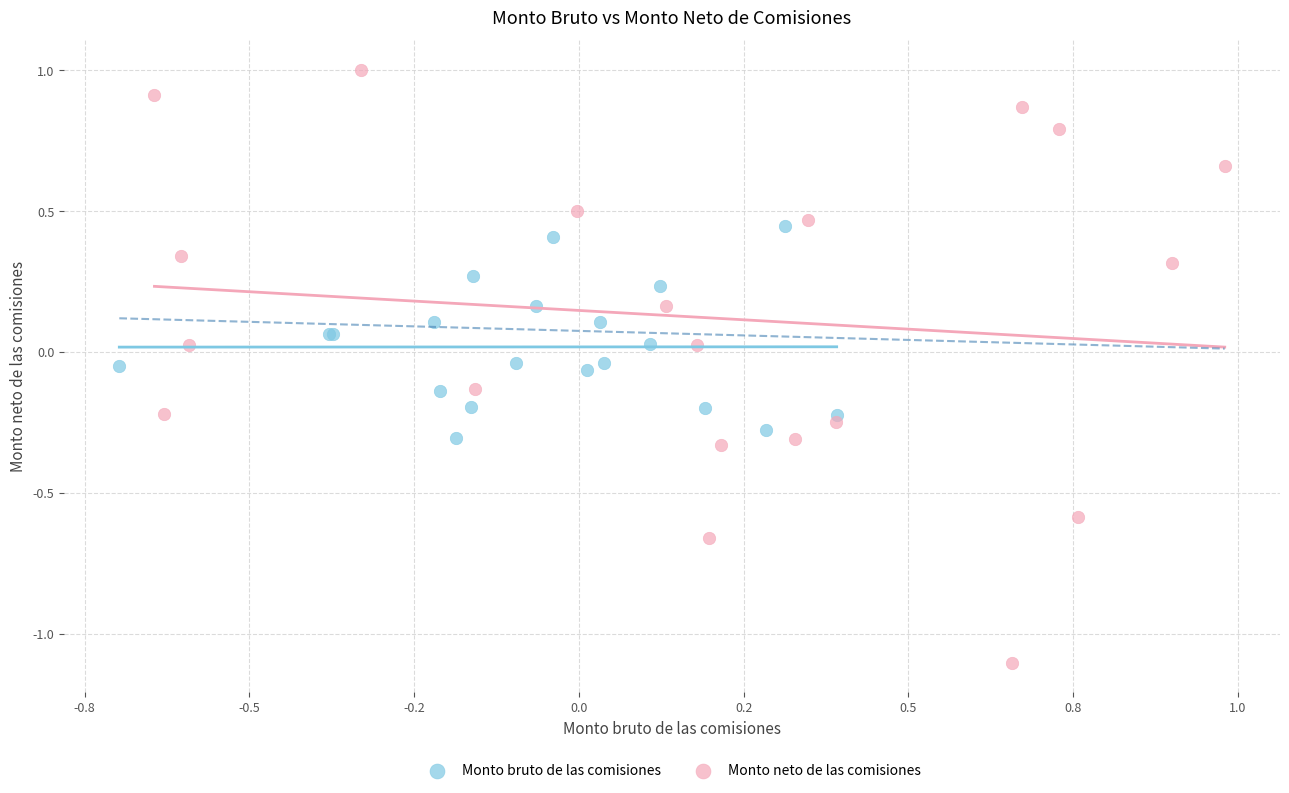

Which series has the largest Y range (max minus min)?

Monto neto de las comisiones